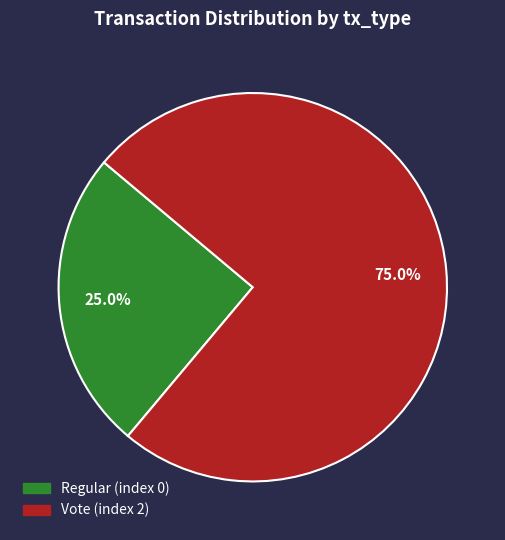

How many slices are in this pie chart?

2